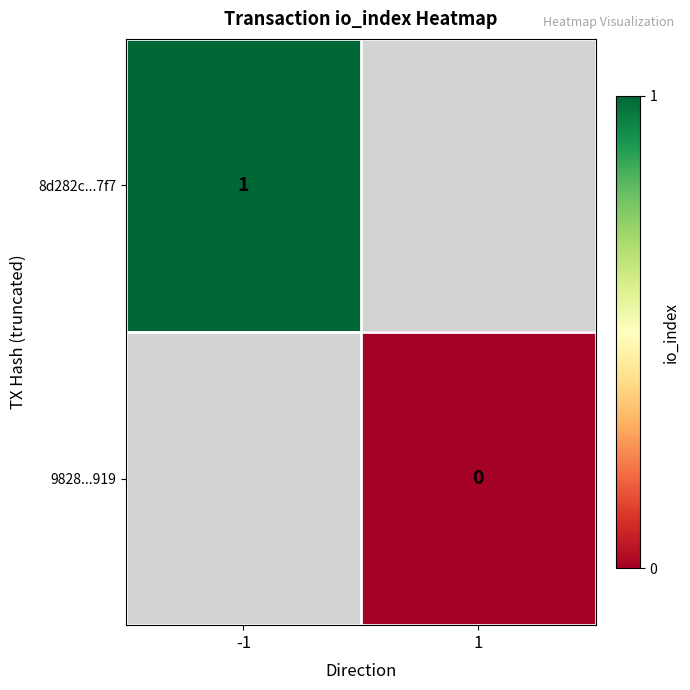

Is the value of 9828...919 at 1 greater than the value of 8d282c...7f7 at -1?

No